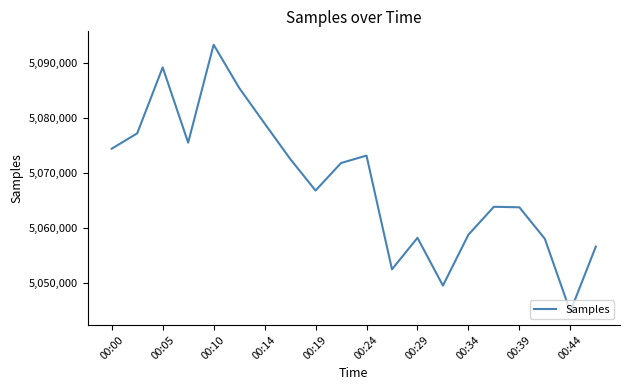

What is the difference between the maximum and minimum values?

48607